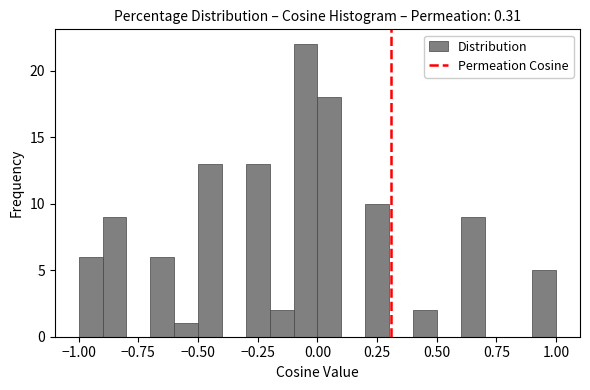

Read against the x-axis, roughly where is the centre of the tallest bar?

-0.05